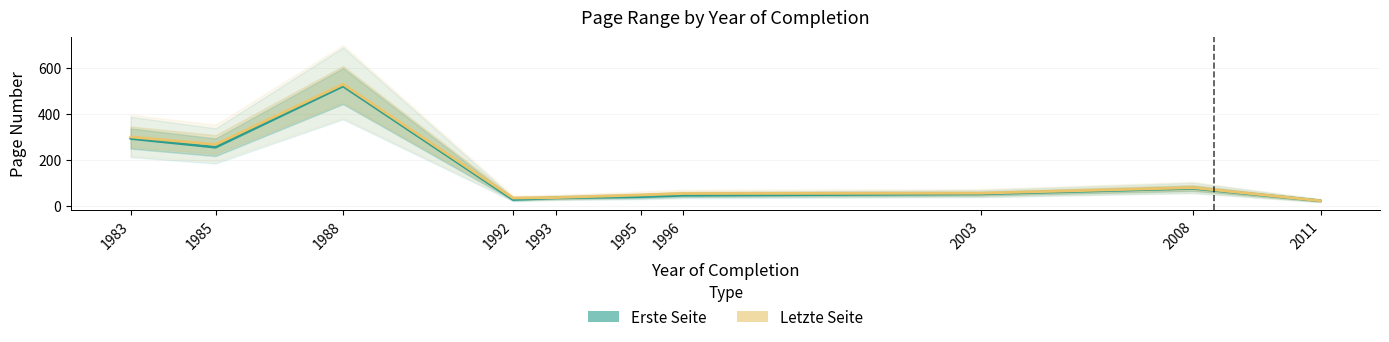

What value does the Letzte Seite series have at 2008?

79.0